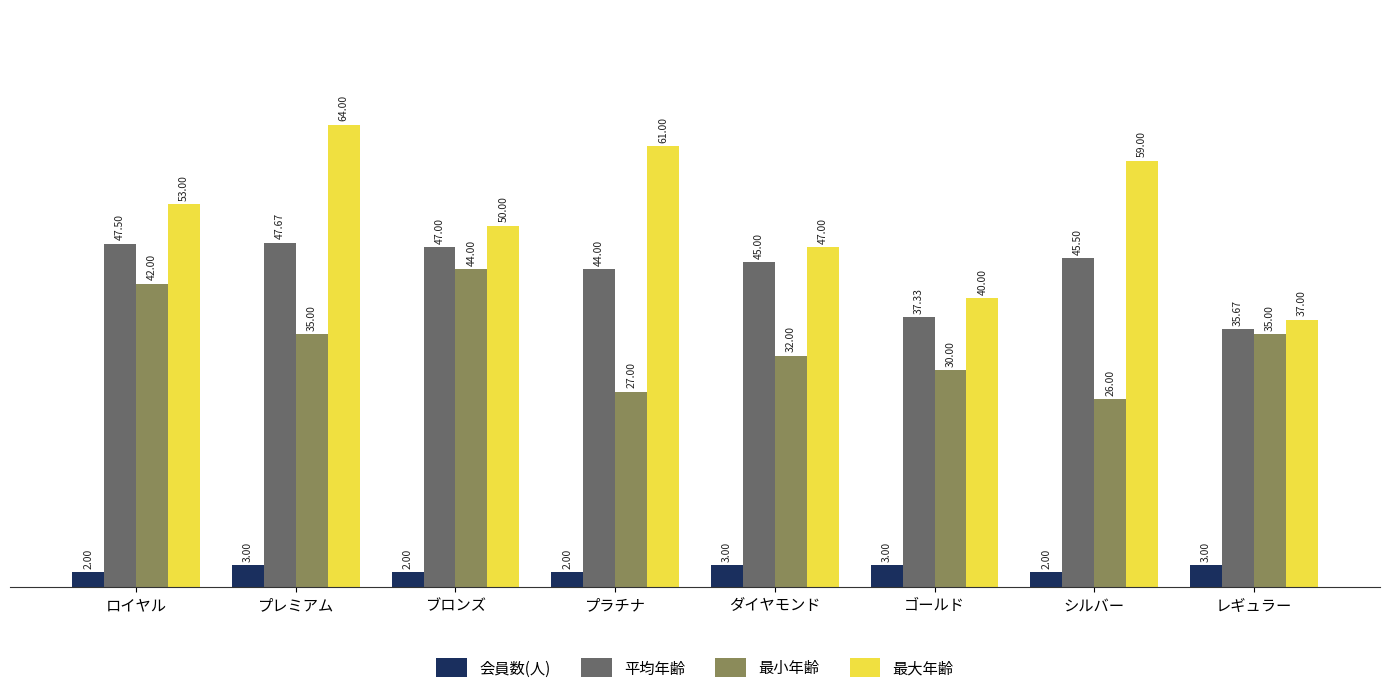

What is the smallest value displayed?

2.0